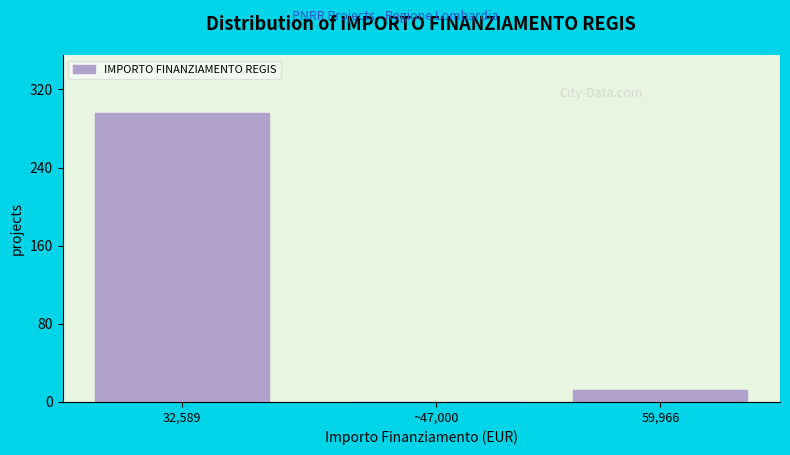

Reading left to right, list all the values displayed in this chart.

32,589=296	~47,000=0	59,966=12